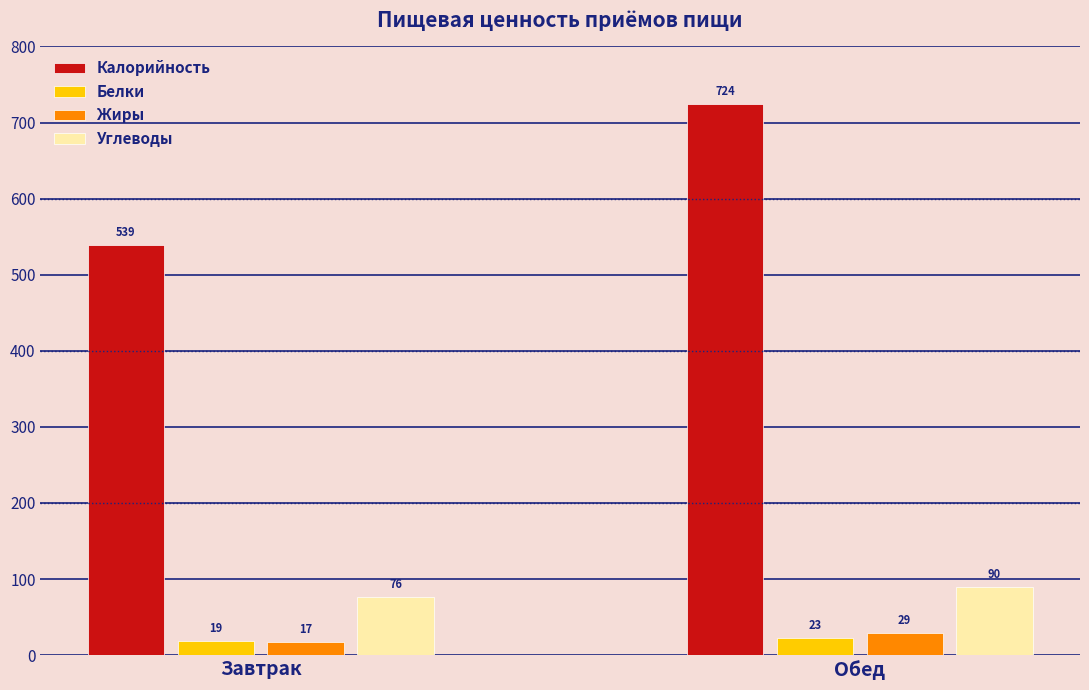

What is the label of the 2nd bar from the left?

Обед